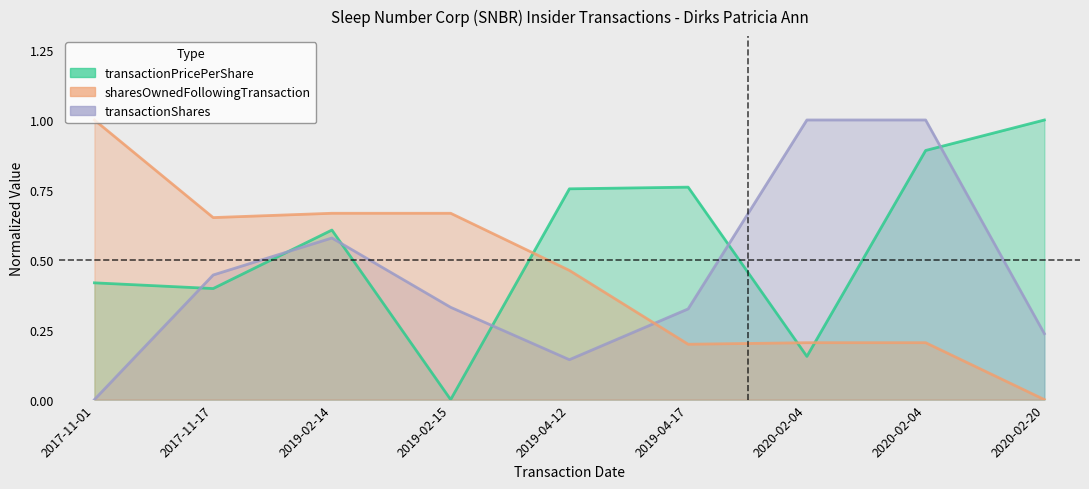

Which series has the largest total across all categories?

transactionPricePerShare